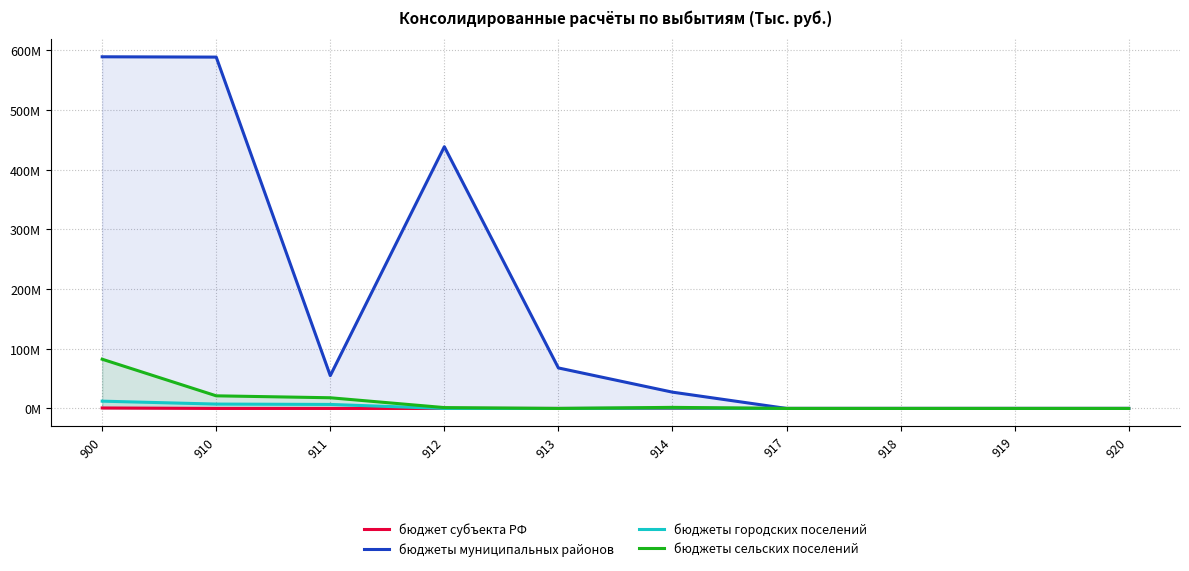

Does the chart display data point markers on the line(s)?

No